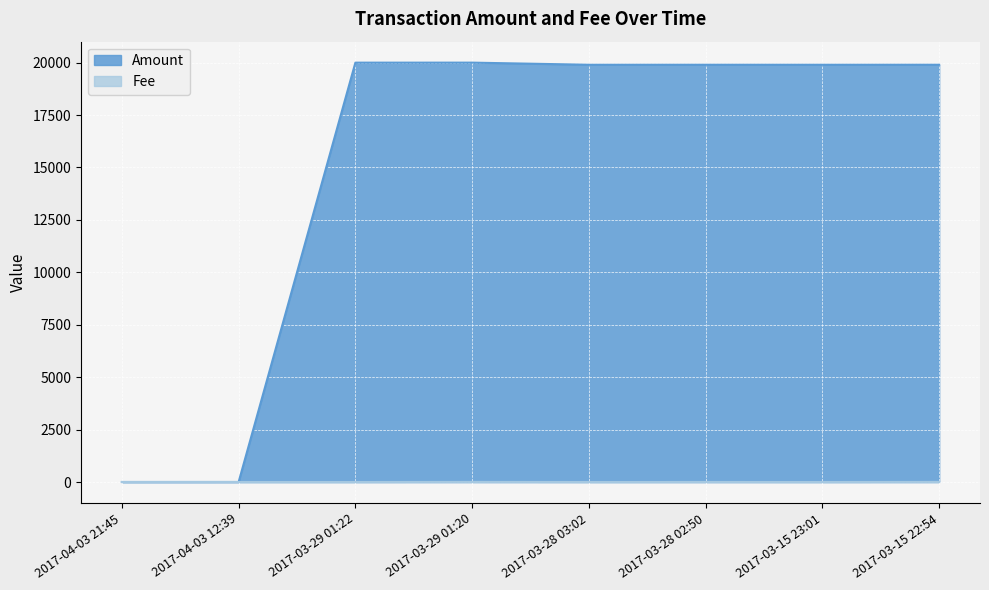

In Fee, how many points are lower than both neighbors (excluding endpoints)?

3